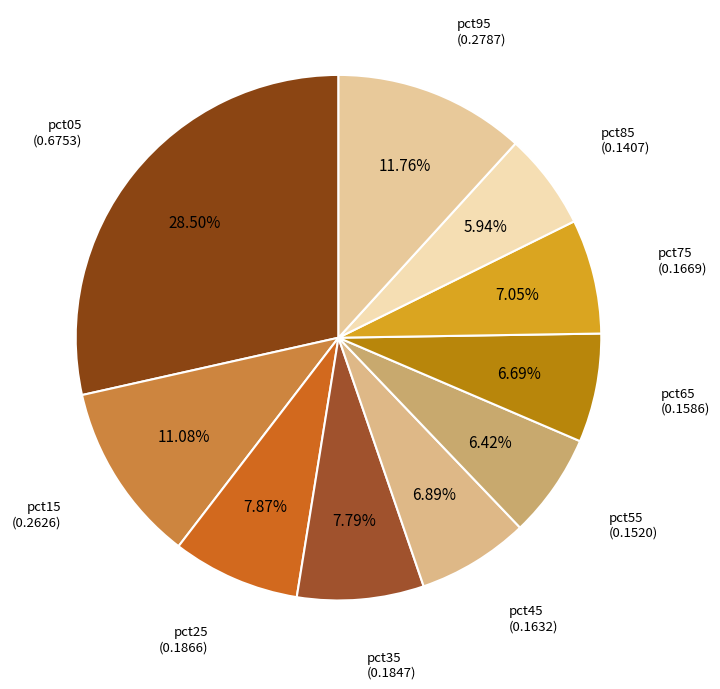

Is pct45 the majority of the pie?

No